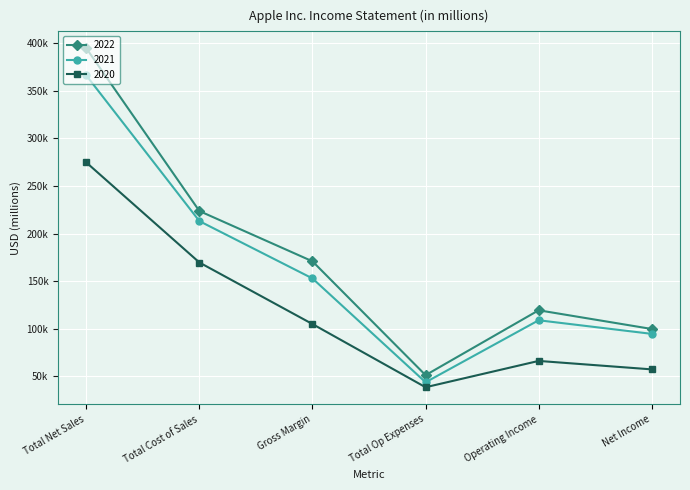

What position from the left is Net Income?

6